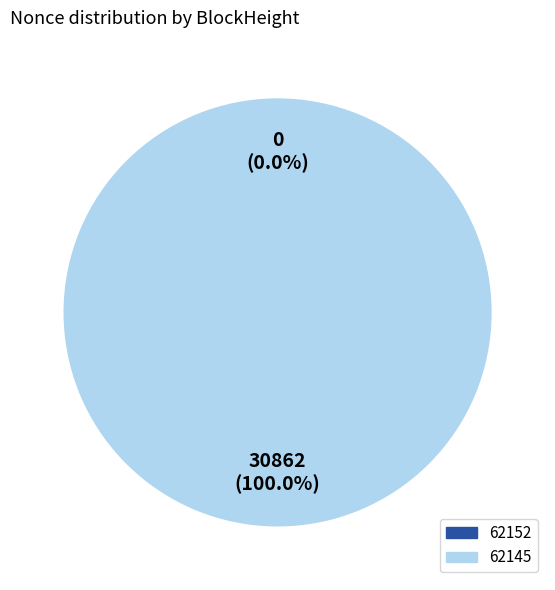

The 62152 slice represents 8% of the pie. True or false?

False